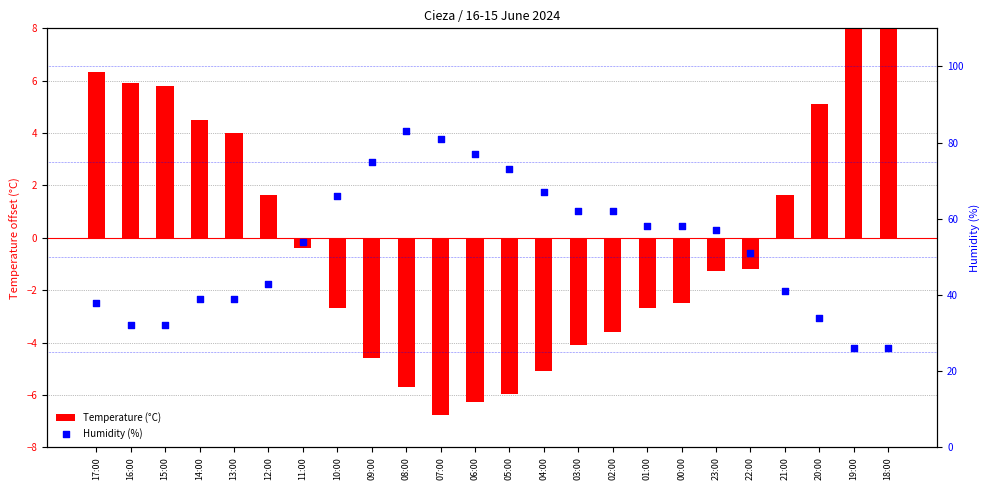

Which series reaches the maximum Y coordinate?

Humidity (%)